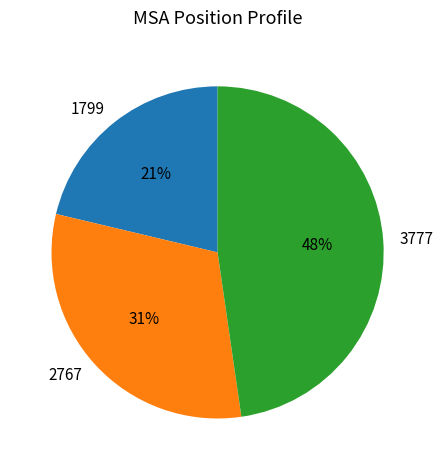

Is the sum of 2767 and 1799 greater than half?

Yes